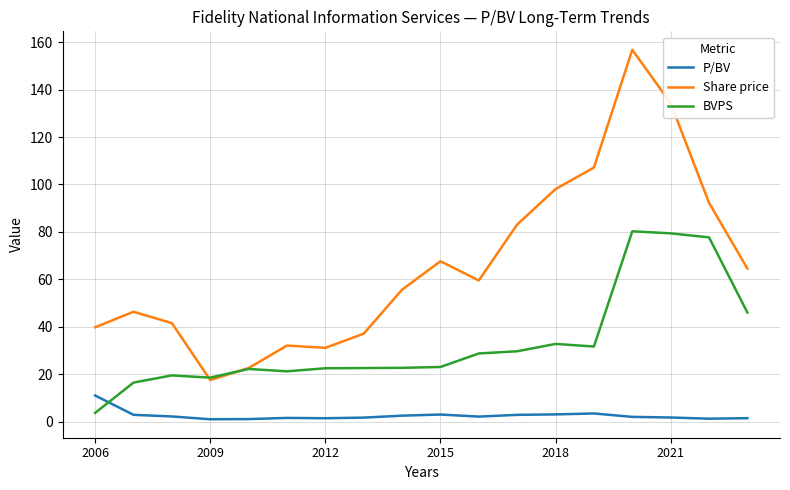

List the series in order of their overall mean, highest first.

Share price, BVPS, P/BV